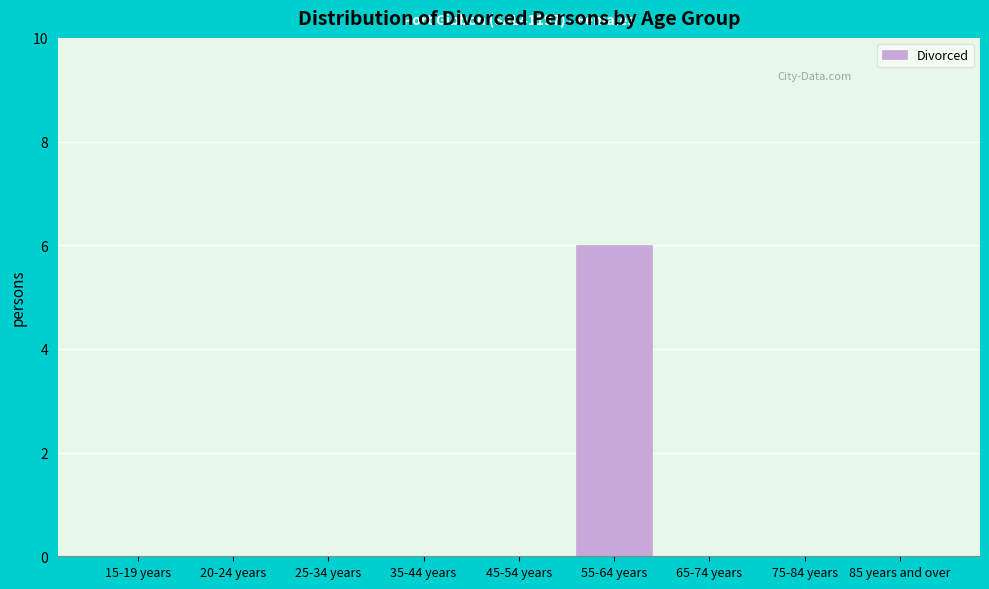

Reading left to right, transcribe all the data shown in this chart.

15-19 years=0	20-24 years=0	25-34 years=0	35-44 years=0	45-54 years=0	55-64 years=6	65-74 years=0	75-84 years=0	85 years and over=0